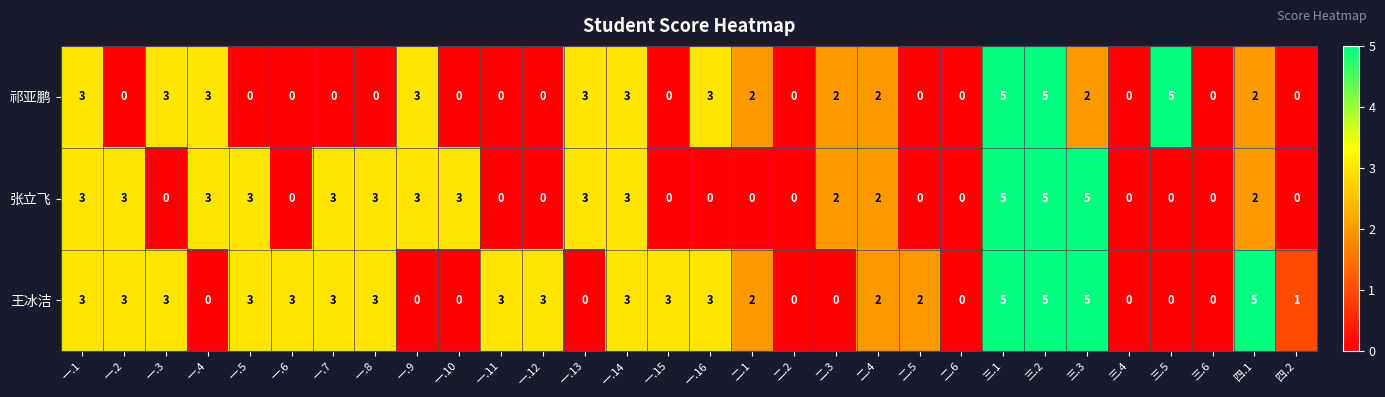

What is the difference between the maximum and minimum values in the 祁亚鹏 series?

5